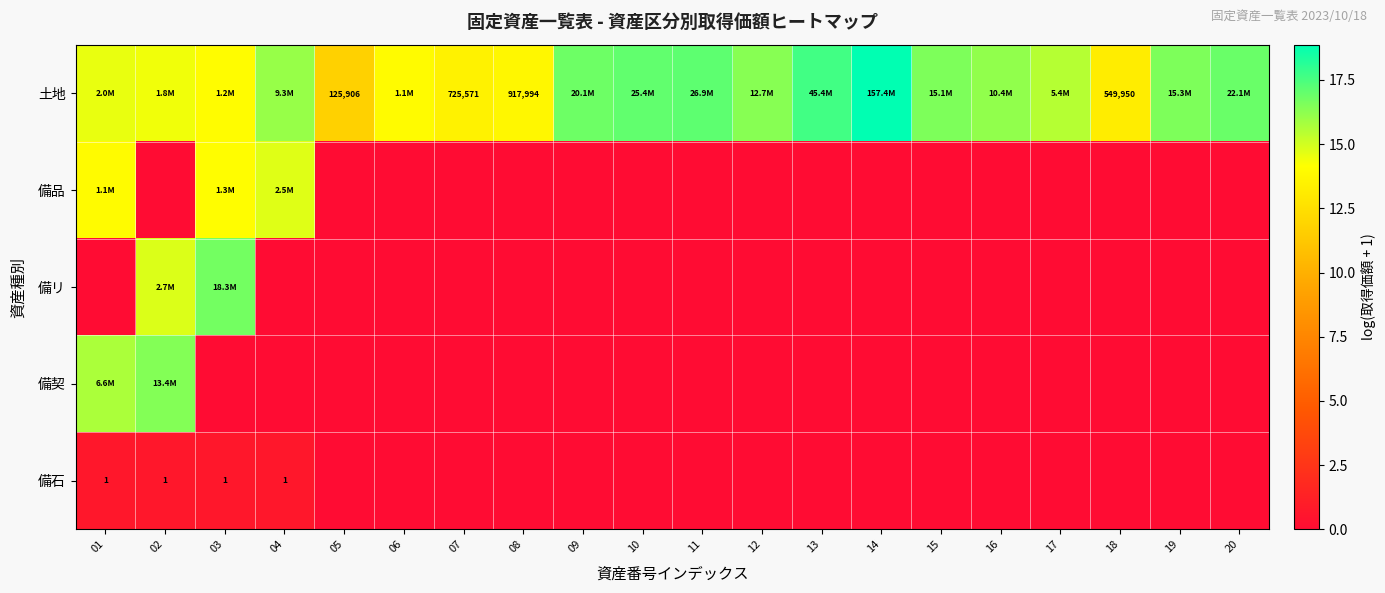

The 土地 series shows 25.9 at 17. True or false?

False